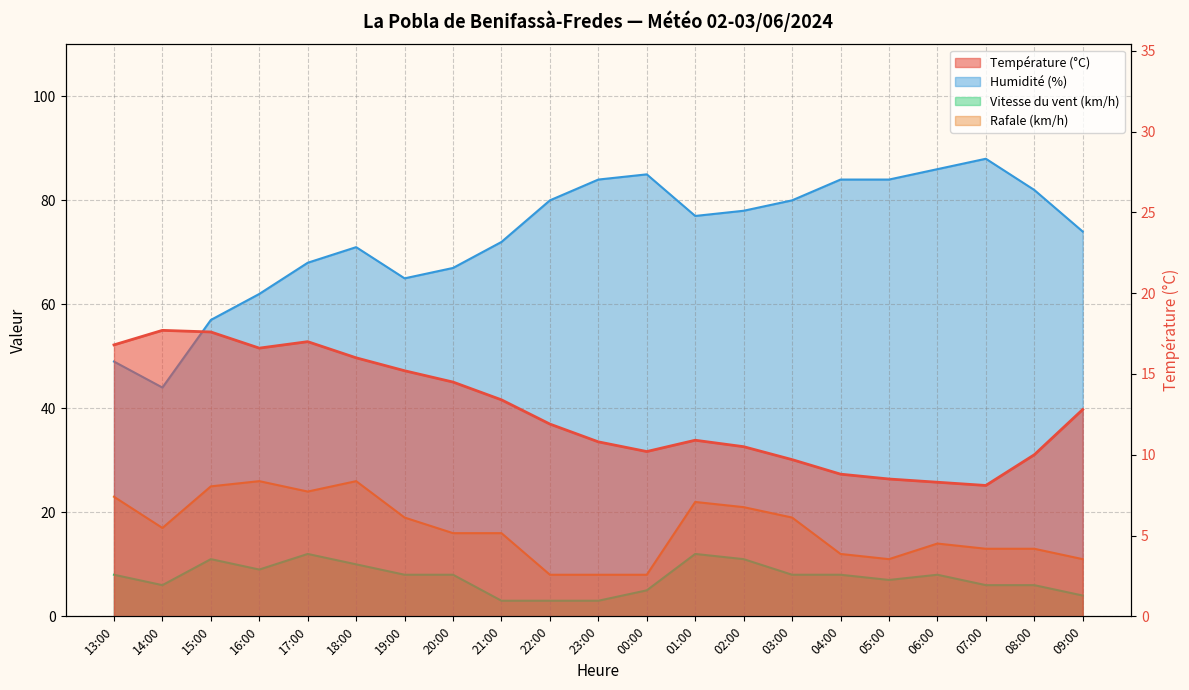

In Humidité (%), how many points are lower than both neighbors (excluding endpoints)?

3